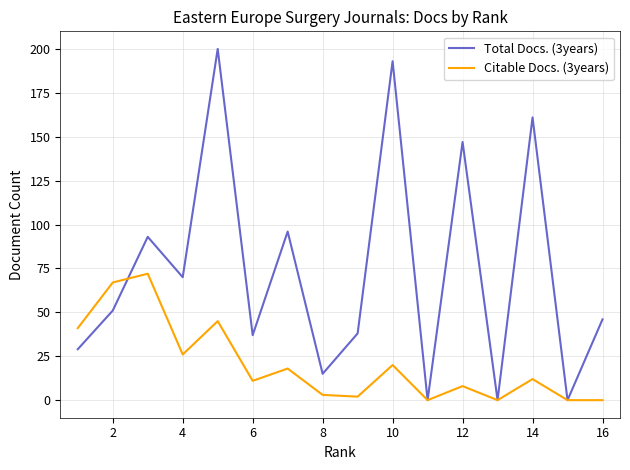

What is the difference between the second highest and second lowest values in the Total Docs. (3years) series?

193